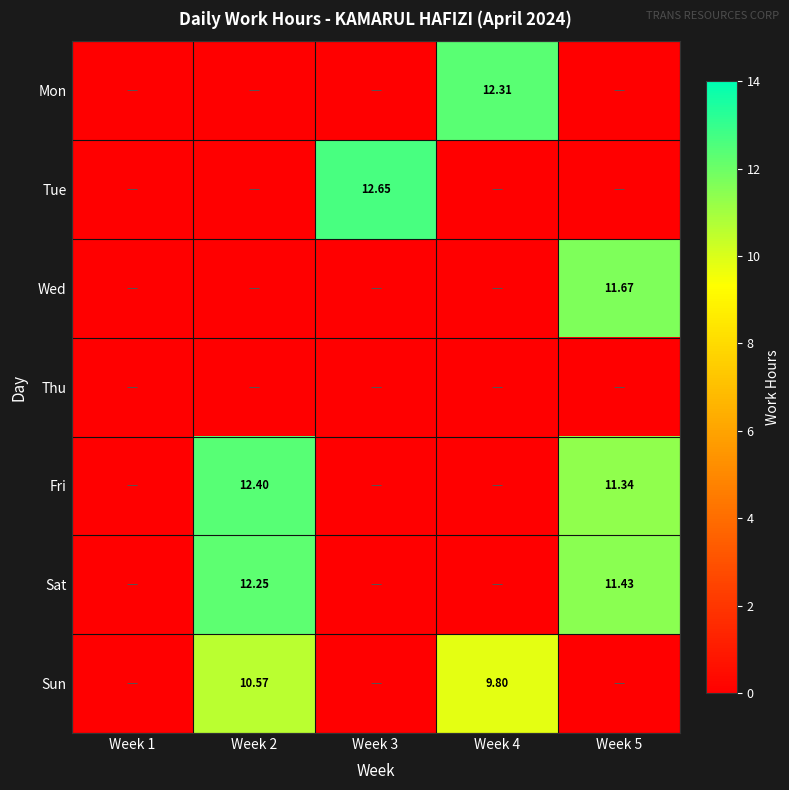

What is the maximum value for Sat?

12.2